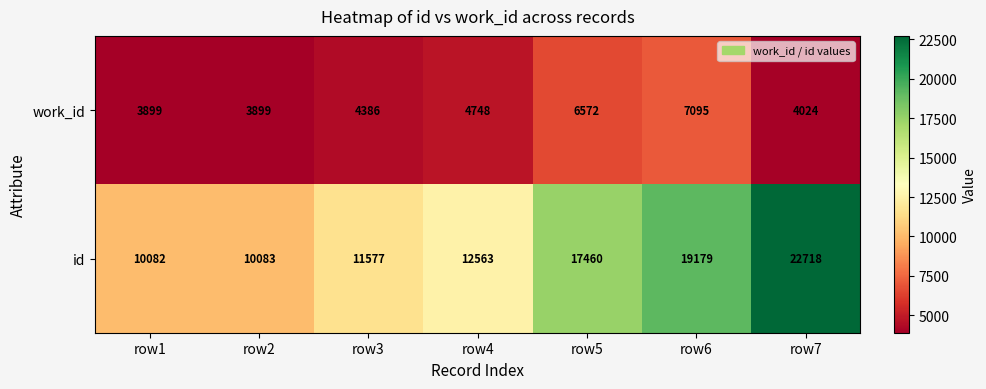

What is the sum of the work_id values at row7 and row6?

11119